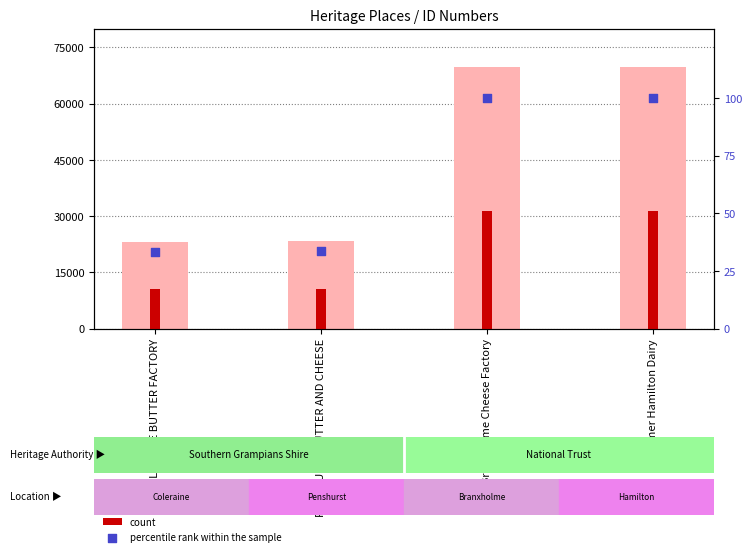

What are all the series names shown in the legend?

ID, count, percentile rank within the sample